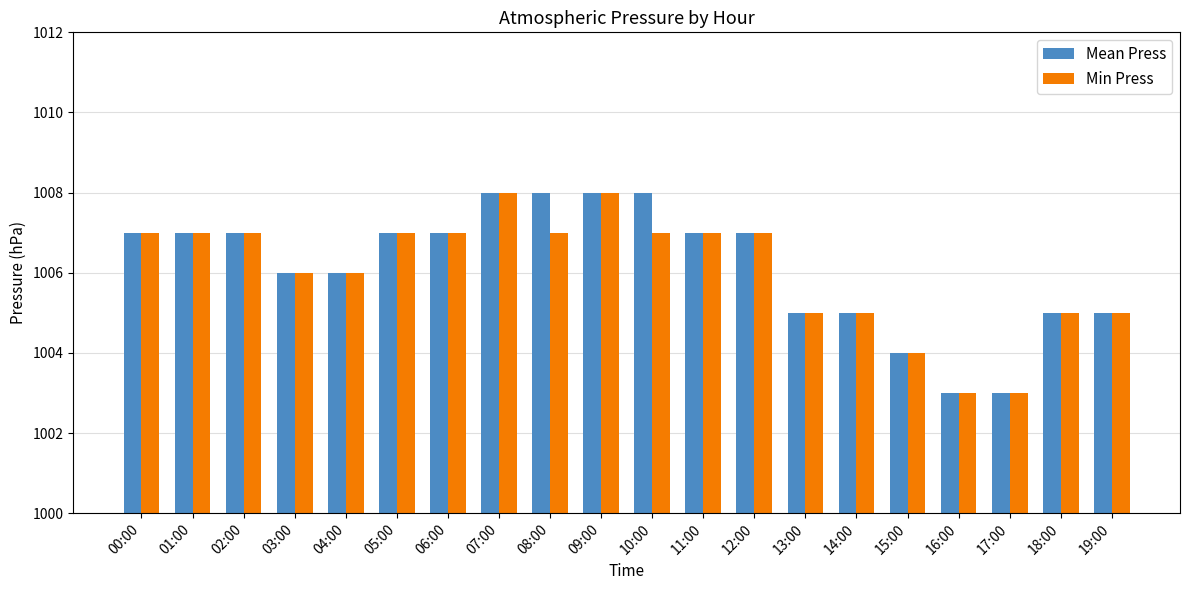

How many bars are there in total?

40